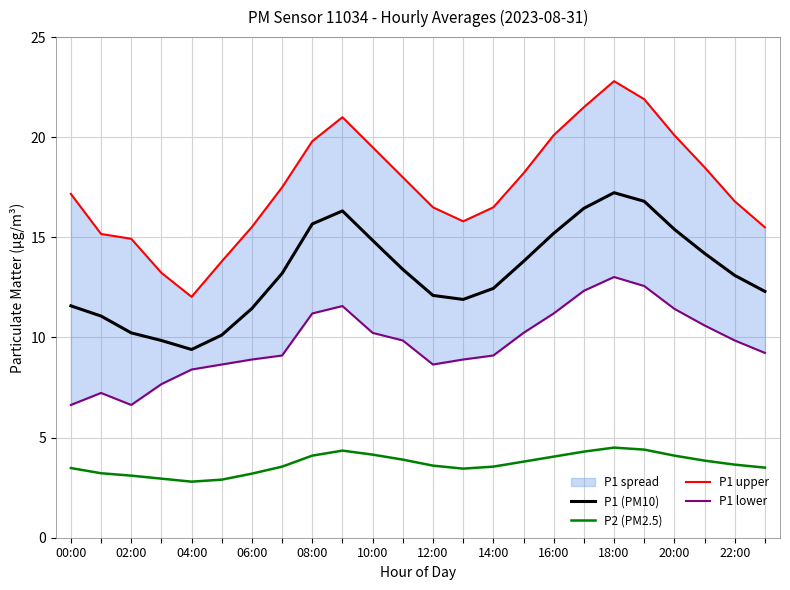

What is the average value of the P1 lower series?

9.7